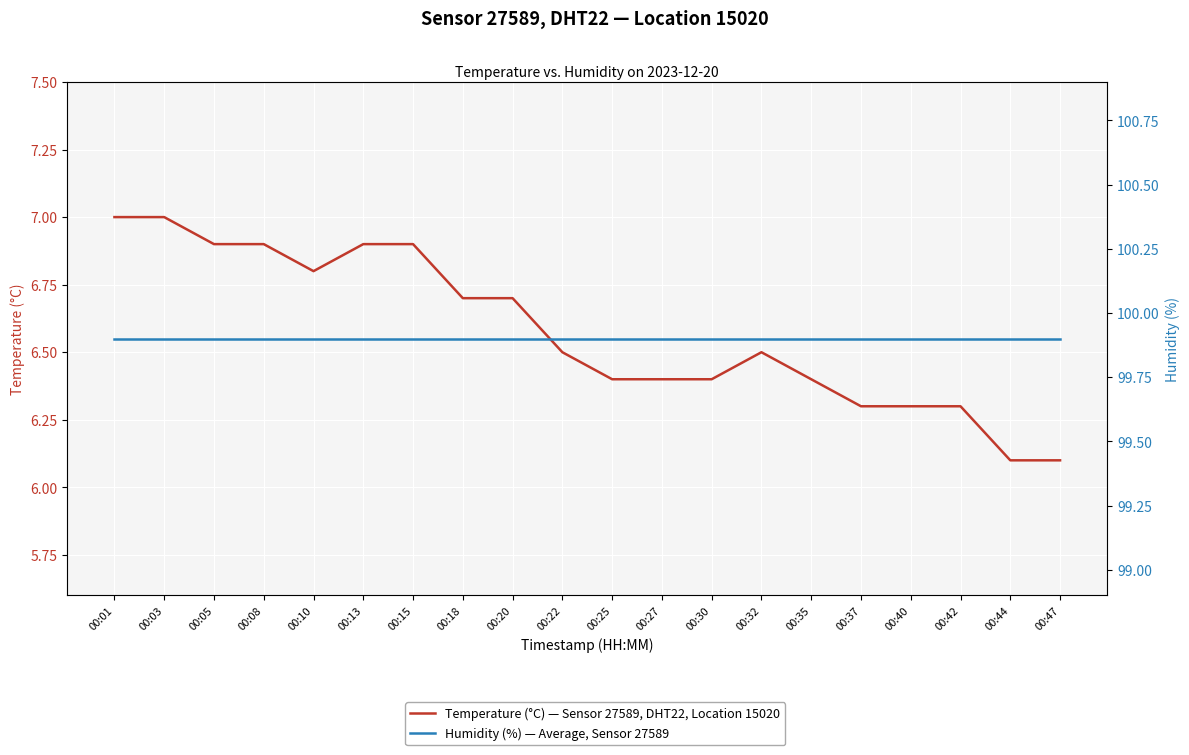

What is the sum of the Humidity (%) — Average, Sensor 27589 values at 00:18 and 00:35?

199.8